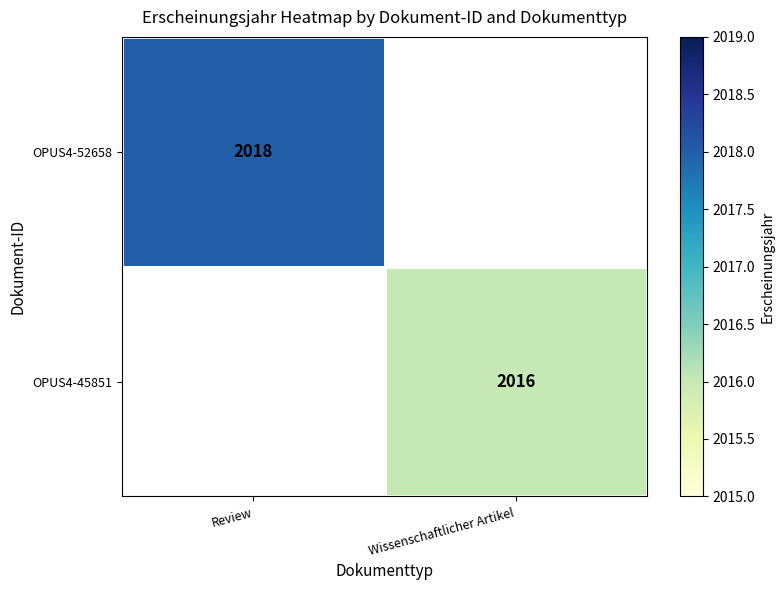

True or false: OPUS4-45851 has a value of 3148 at Wissenschaftlicher Artikel.

False